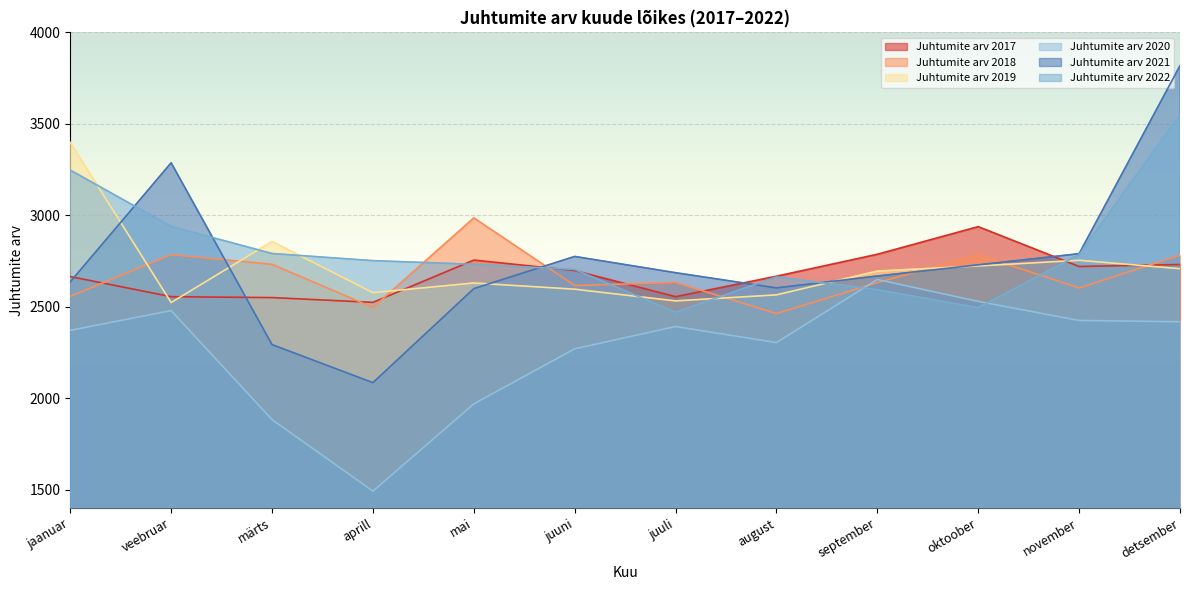

What position from the left is oktoober?

10